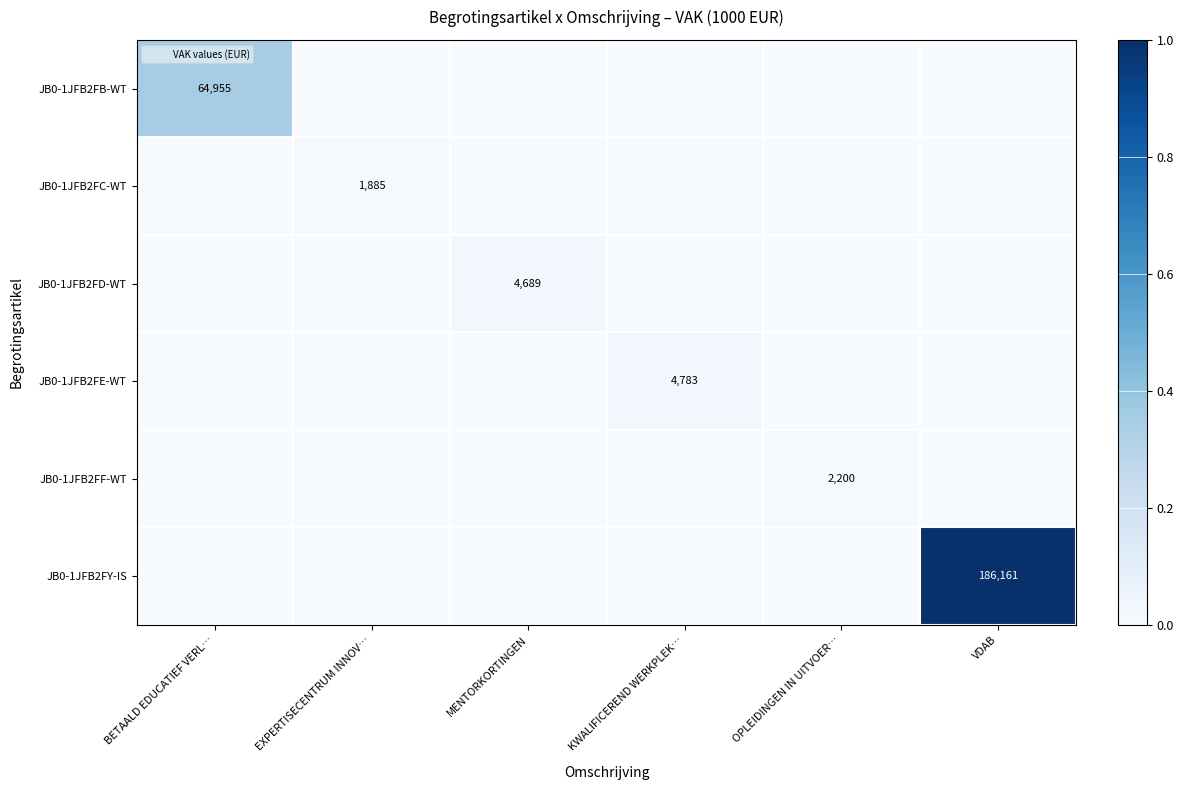

At how many categories does at least one series exceed 0?

6